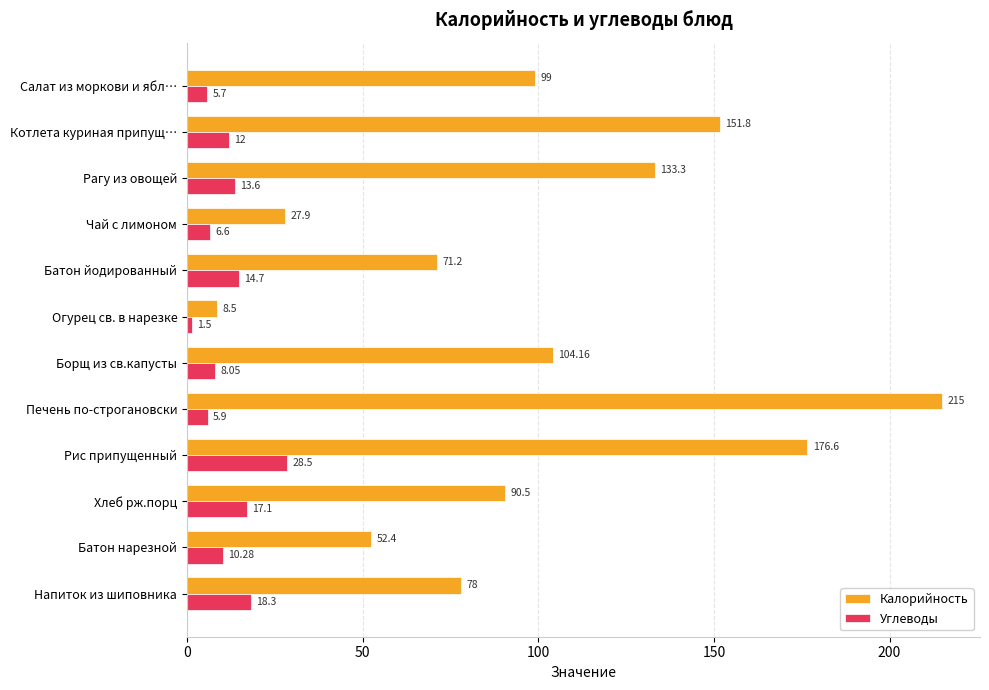

Which category has the highest value in the Углеводы series?

Рис припущенный